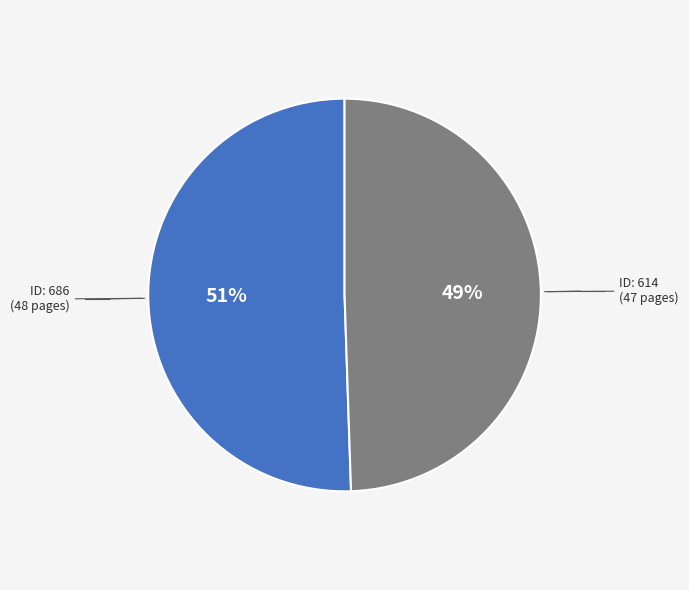

How many segments does this pie chart have?

2